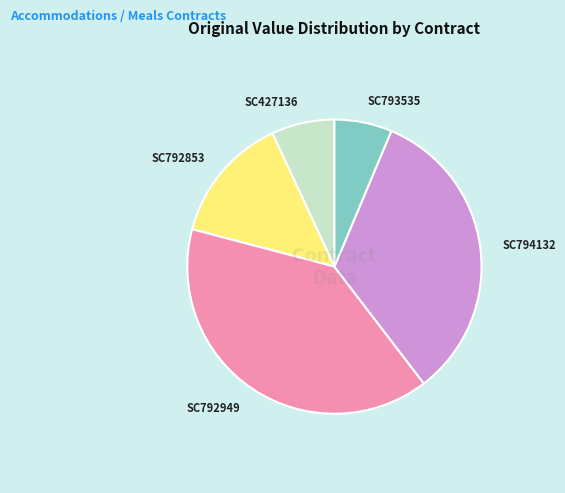

Is there any slice that represents more than half of the pie?

No